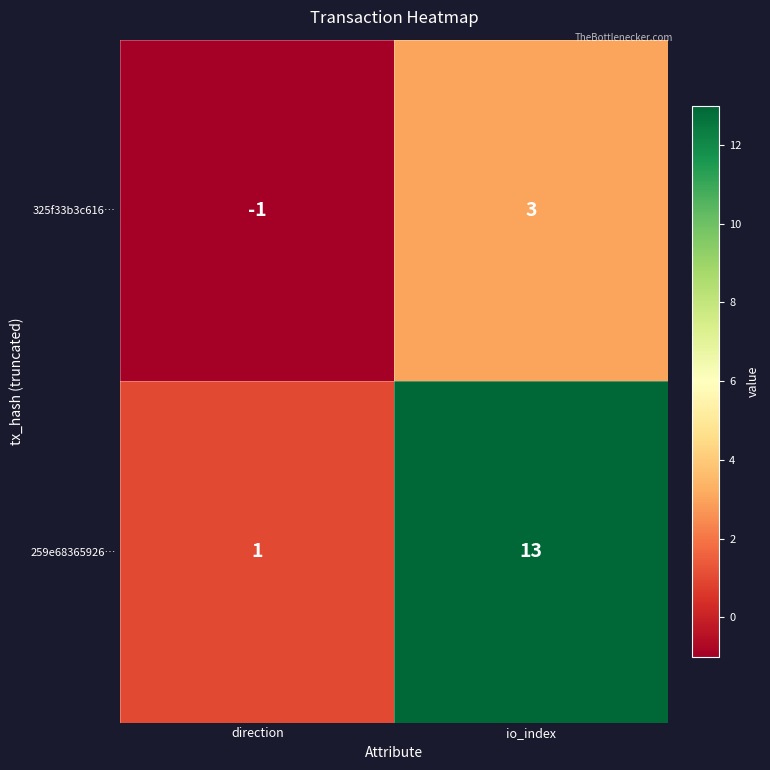

Reading left to right, extract all data points from this chart.

325f33b3c616…: -1	3
259e68365926…: 1	13